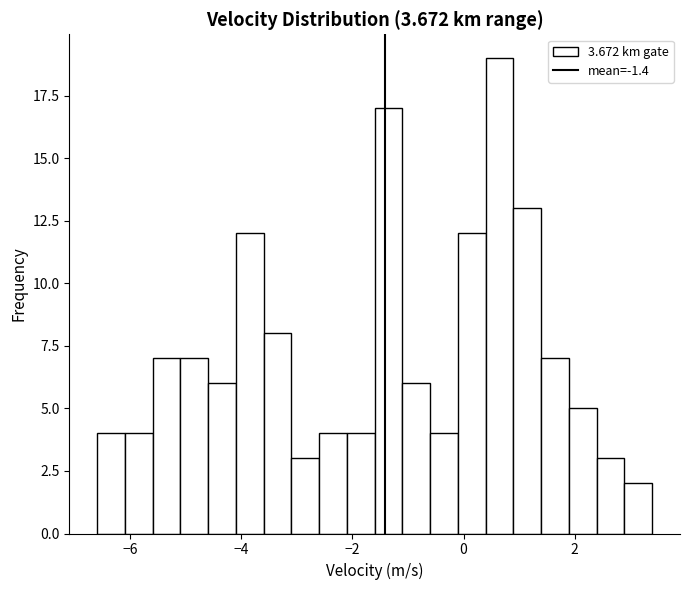

Read against the x-axis, roughly where is the centre of the tallest bar?

0.6